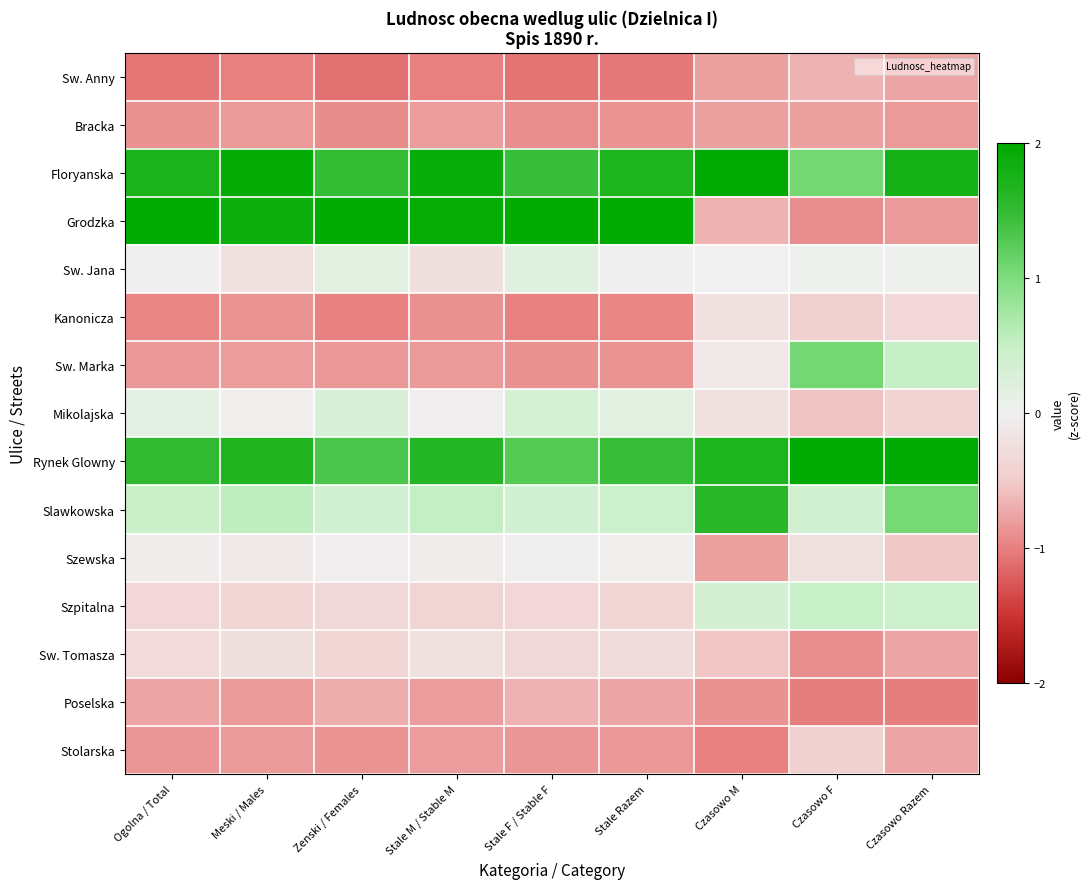

At how many categories does at least one series exceed 0?

9